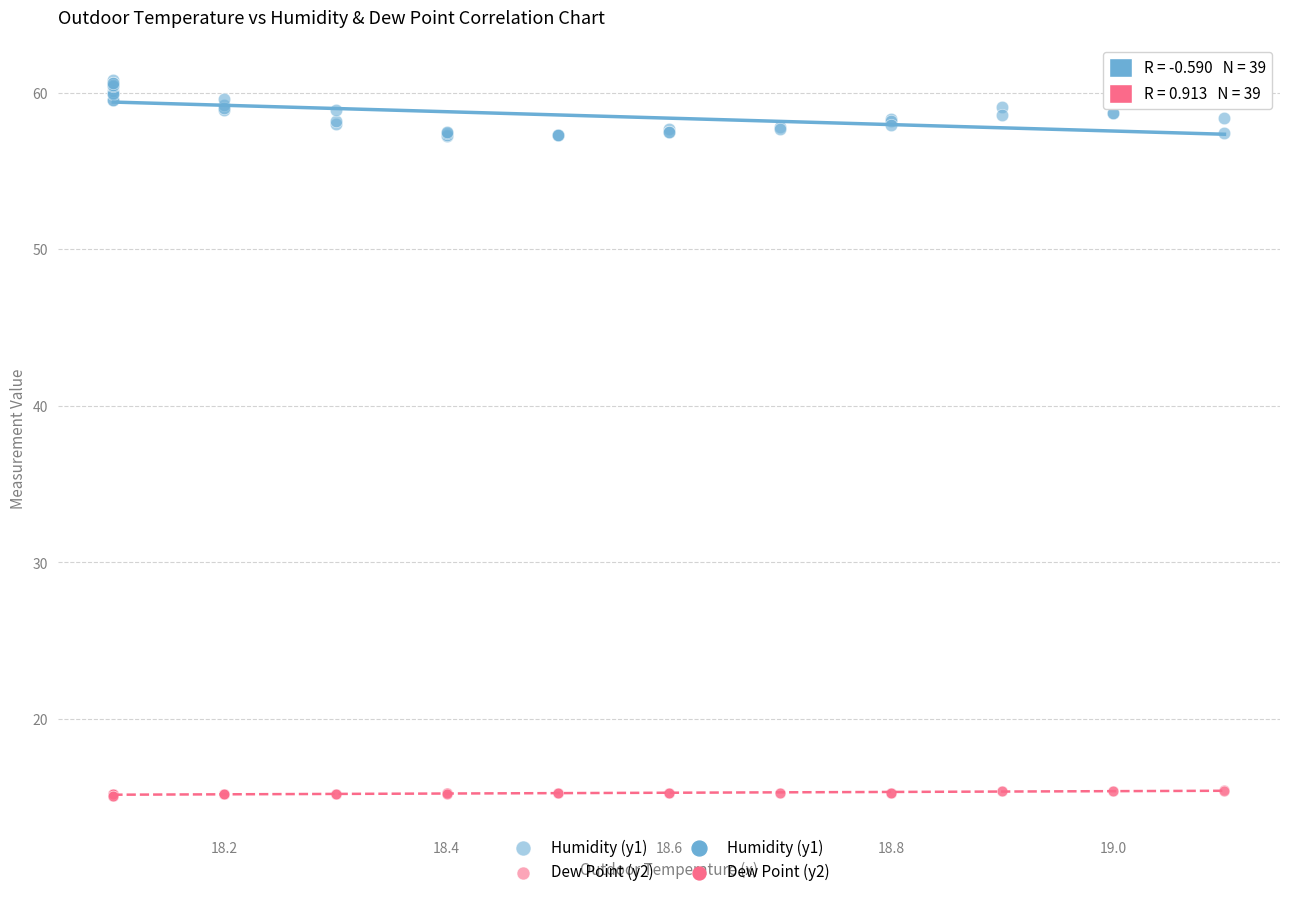

Which series contains the highest Y value?

Humidity (y1)